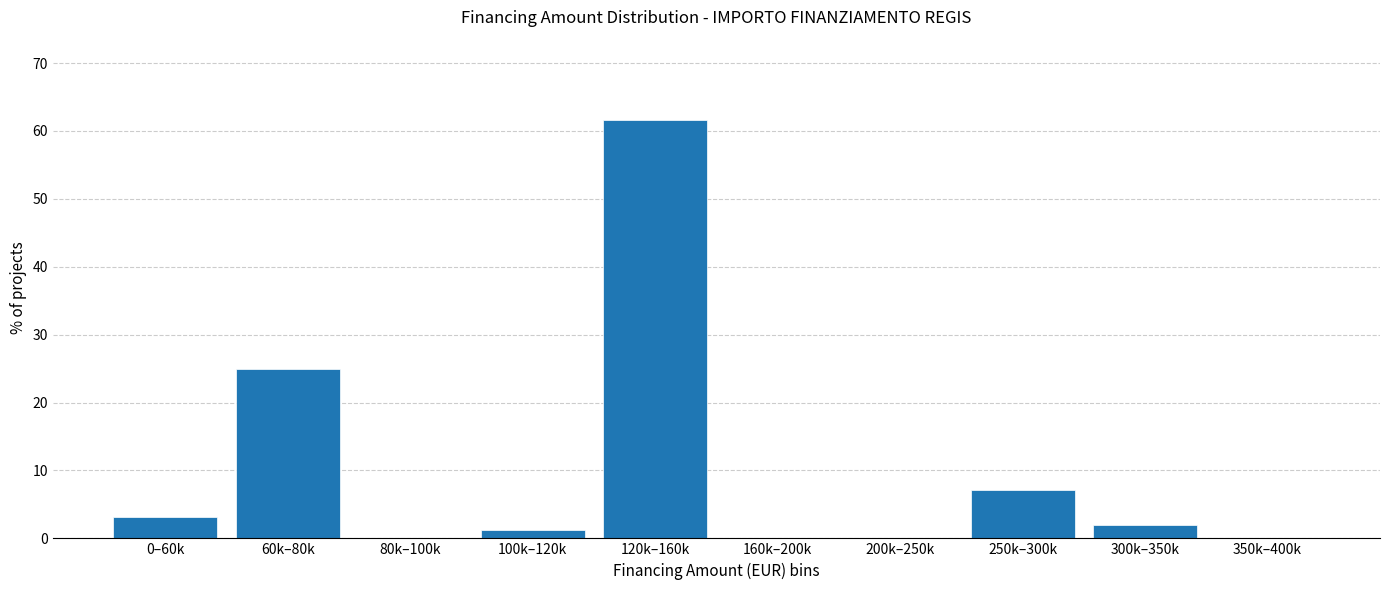

Reading left to right, transcribe all the data shown in this chart.

0–60k=3.2	60k–80k=25.0	80k–100k=0.0	100k–120k=1.3	120k–160k=61.5	160k–200k=0.0	200k–250k=0.0	250k–300k=7.1	300k–350k=1.9	350k–400k=0.0